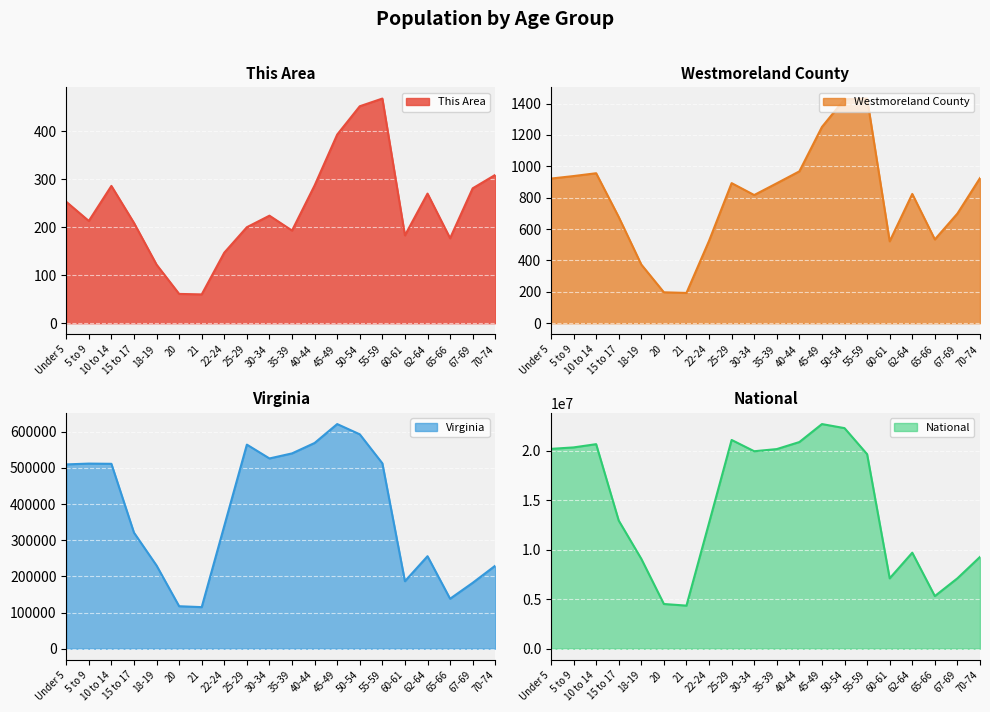

How many data points in National are less than 19664805?

10